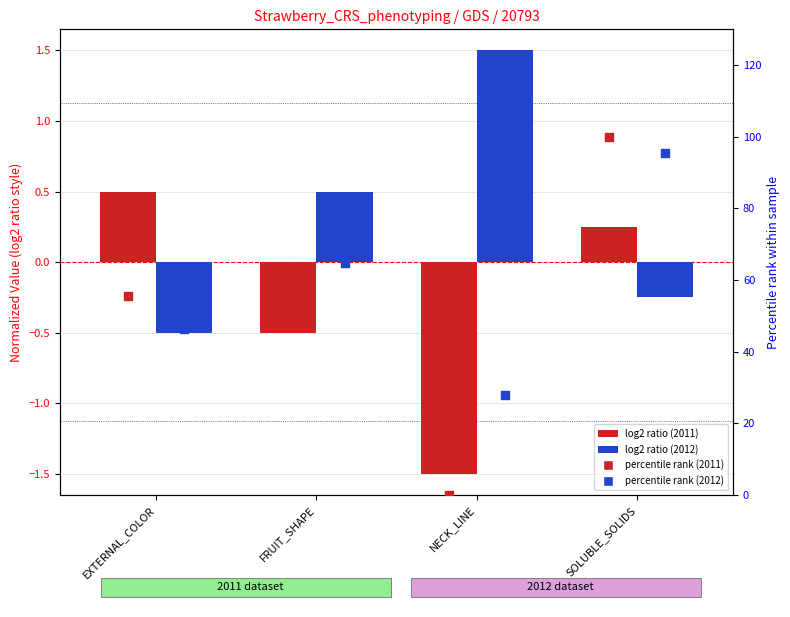

Which series has the largest Y range (max minus min)?

percentile rank 2011